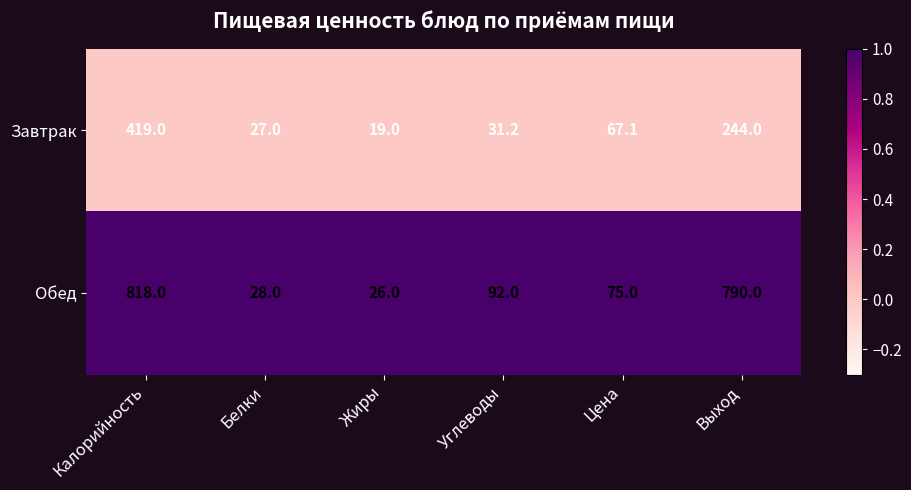

At which category is the sum across all series the highest?

Калорийность